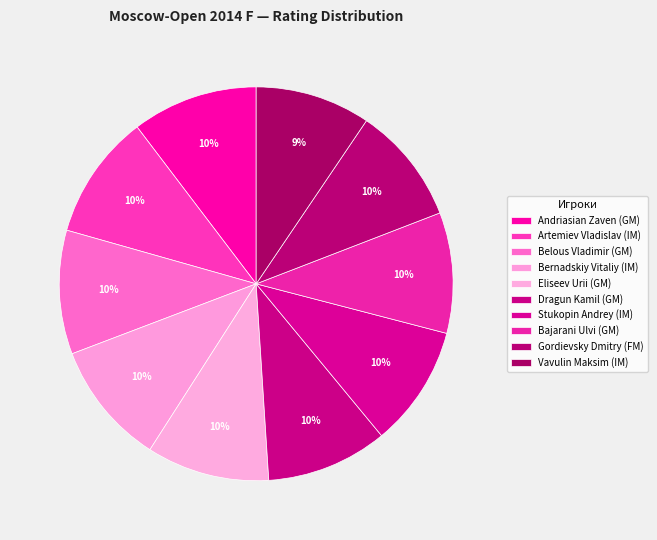

What portion of the pie excludes Gordievsky Dmitry (FM)?

90.3%